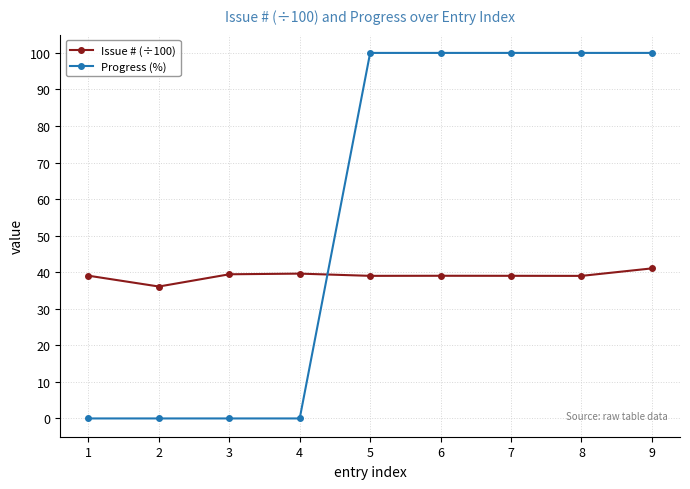

What is the sum of all Progress (%) values?

500.0